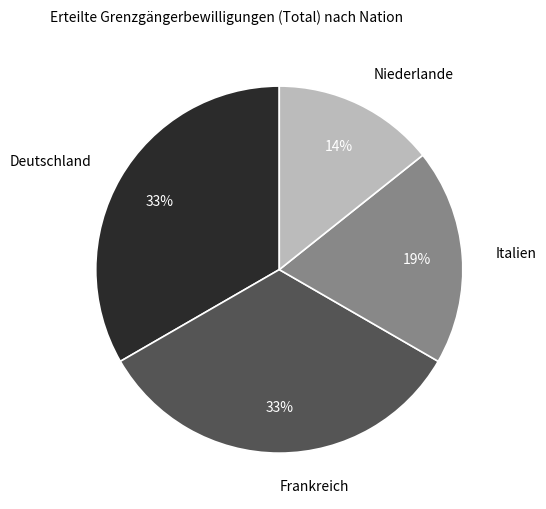

Which slice is the smallest?

Niederlande